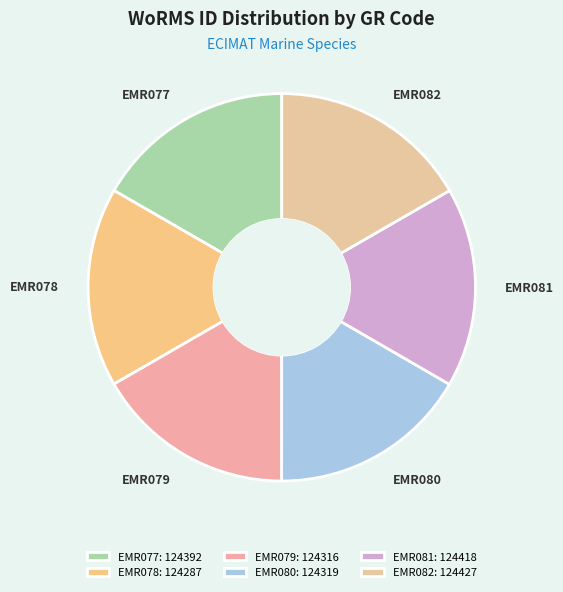

To the nearest percent, what is the combined percentage of EMR082 and EMR079?

33%